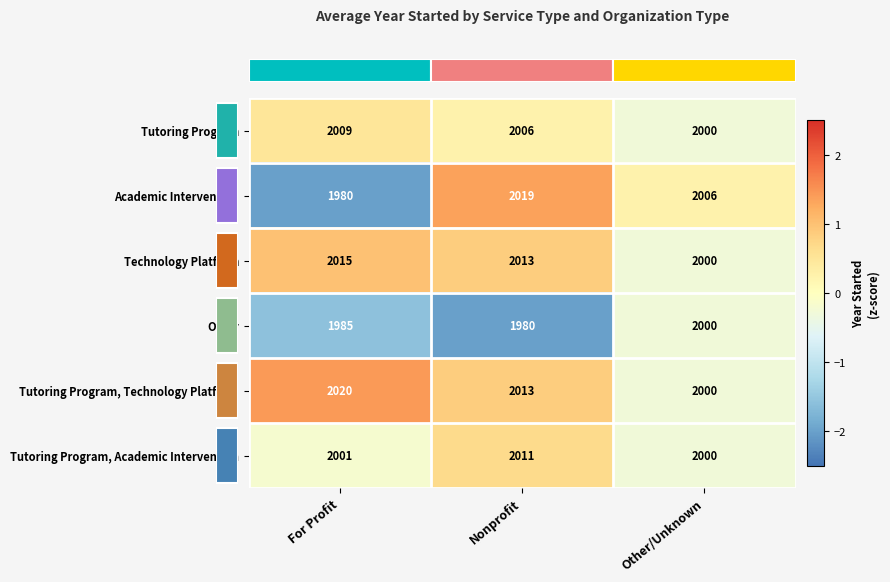

Reading left to right, what are all the values shown in this chart?

Tutoring Program: For Profit=2009	Nonprofit=2006	Other/Unknown=2000
Academic Intervention: For Profit=1980	Nonprofit=2019	Other/Unknown=2006
Technology Platform: For Profit=2015	Nonprofit=2013	Other/Unknown=2000
Other: For Profit=1985	Nonprofit=1980	Other/Unknown=2000
Tutoring Program, Technology Platform: For Profit=2020	Nonprofit=2013	Other/Unknown=2000
Tutoring Program, Academic Intervention: For Profit=2001	Nonprofit=2011	Other/Unknown=2000